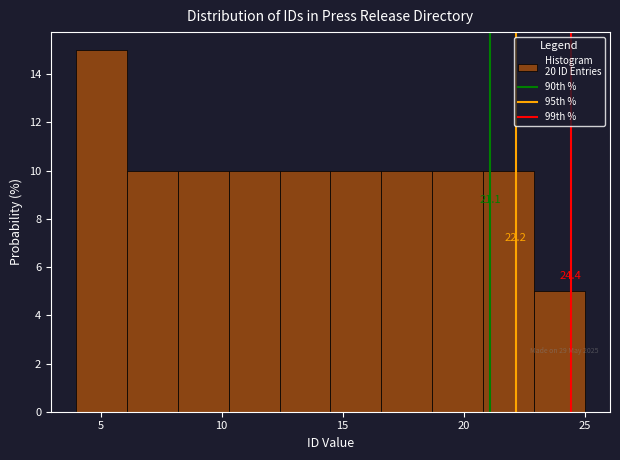

Which range on the x-axis has the tallest bar?

4.0 to 6.1